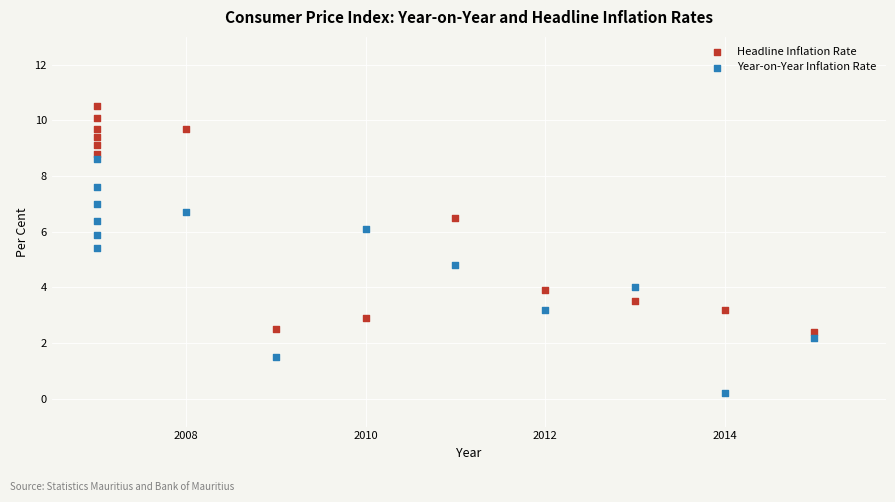

Across all data points, what is the range of Y values (max minus min)?

10.3